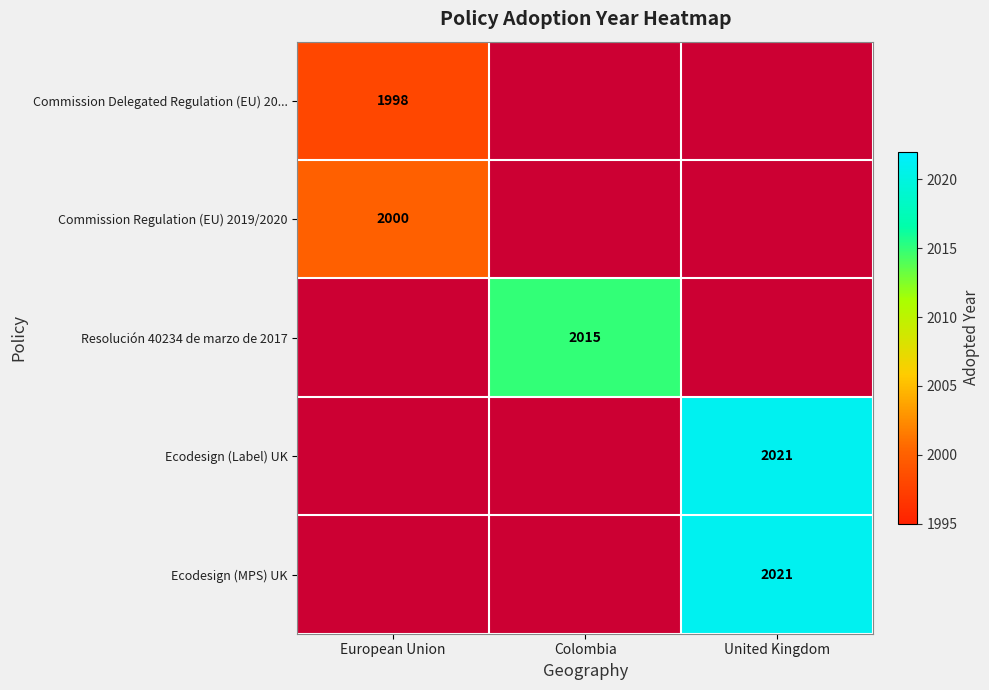

At how many categories does at least one series exceed 2010?

2